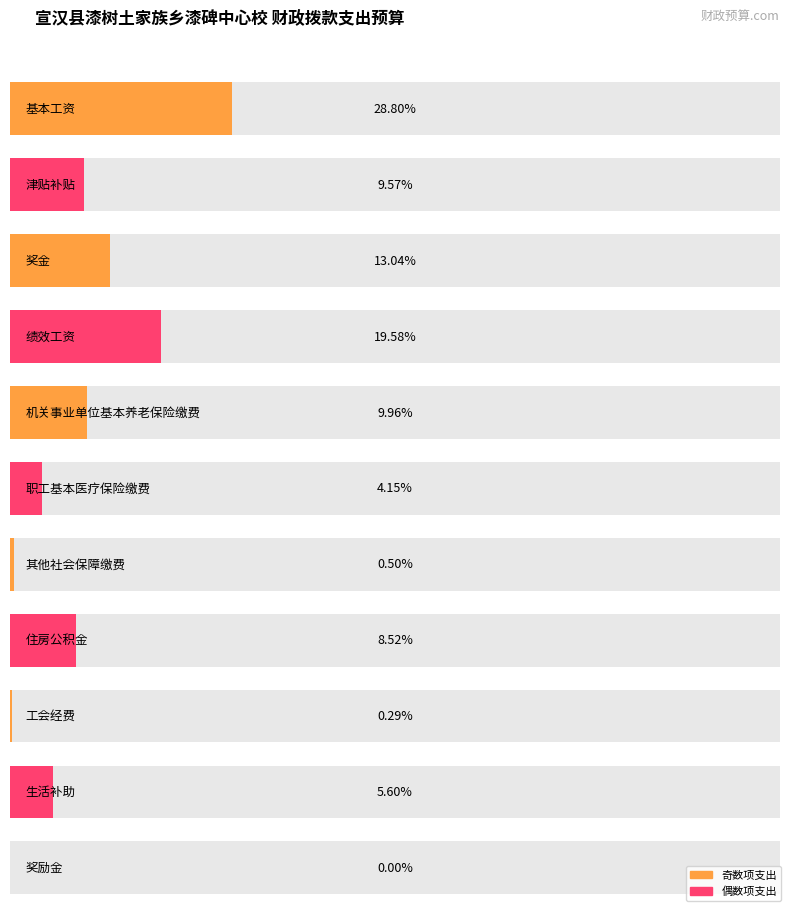

The value at 奖励金 is 259.4. True or false?

False